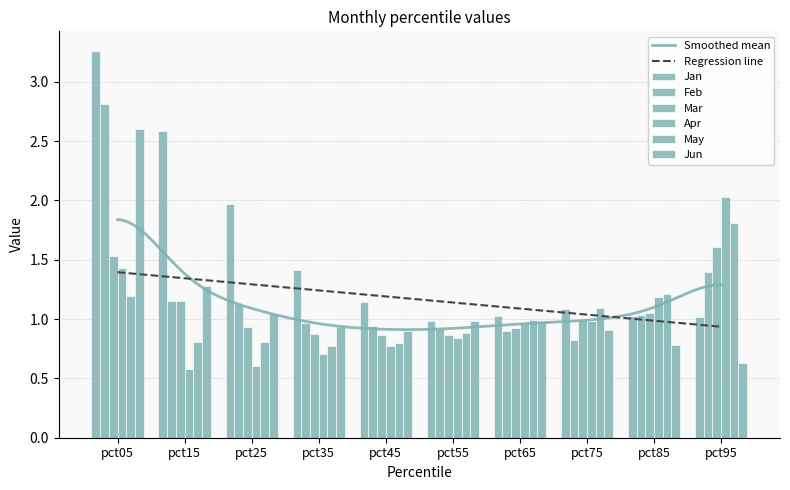

What is the spread (max minus min) of values at pct85?

0.4